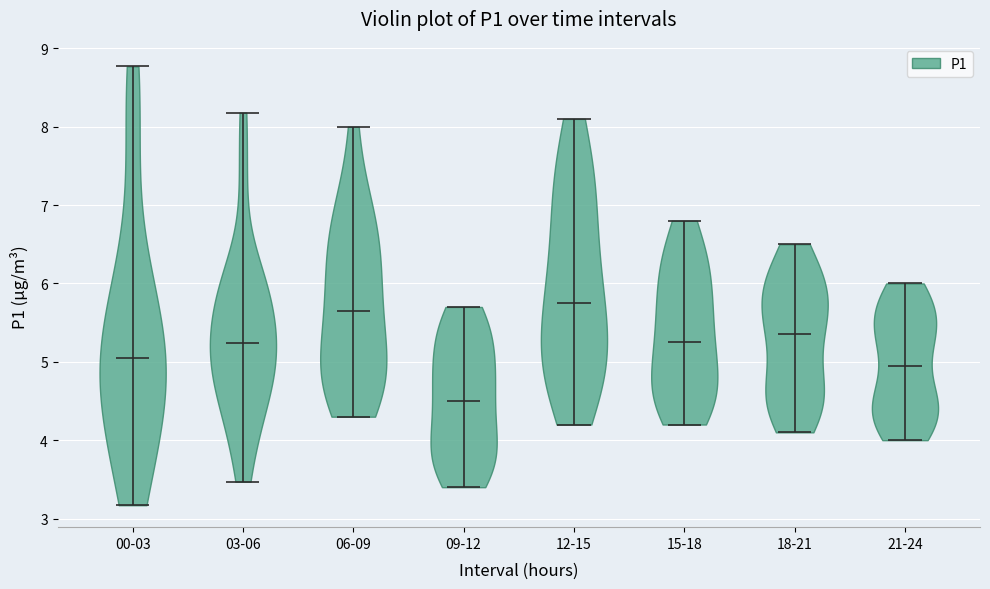

Which violin has the lowest median line?

09-12